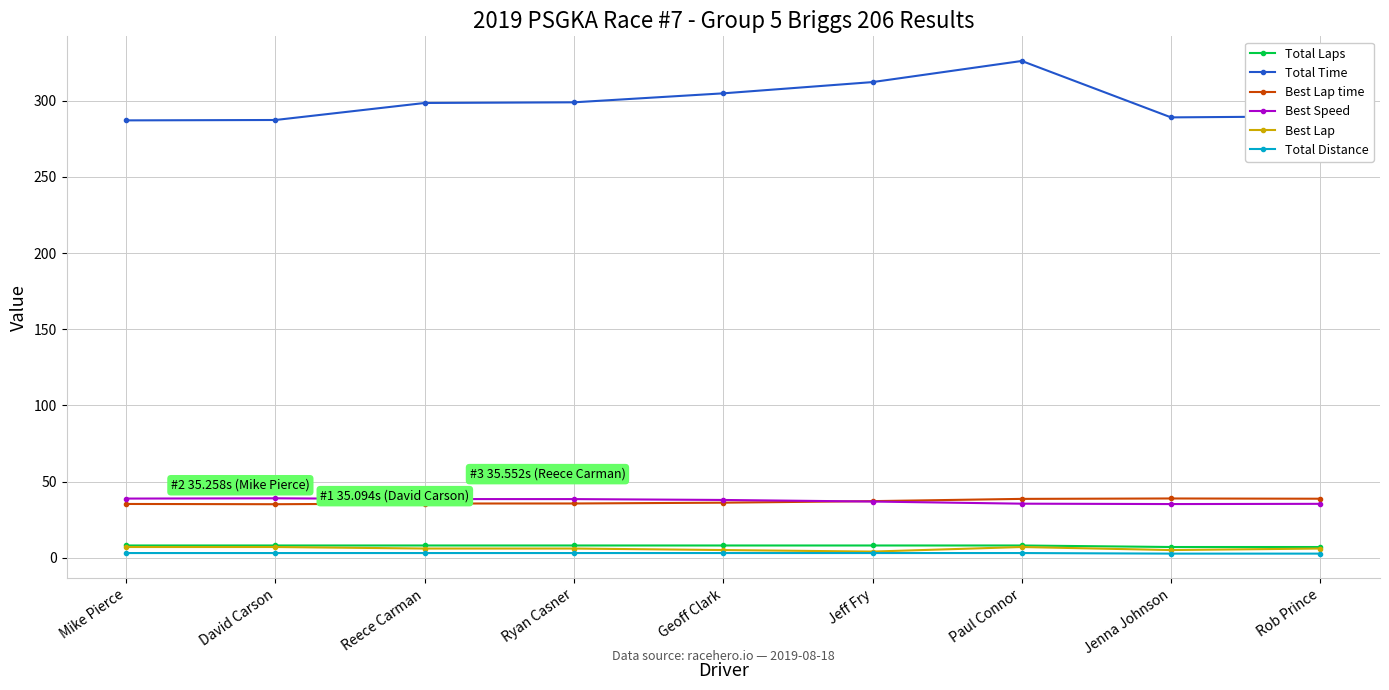

Is it true that Best Lap time equals 38.9 at Jenna Johnson?

True